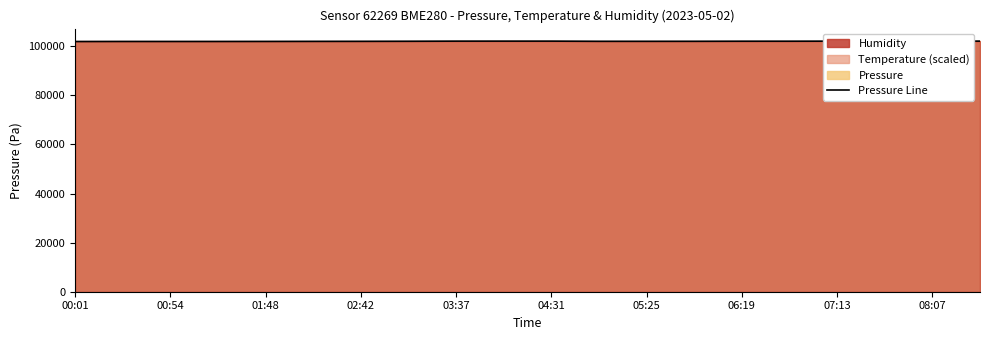

True or false: there are more than 1 points higher than both neighbors.

False